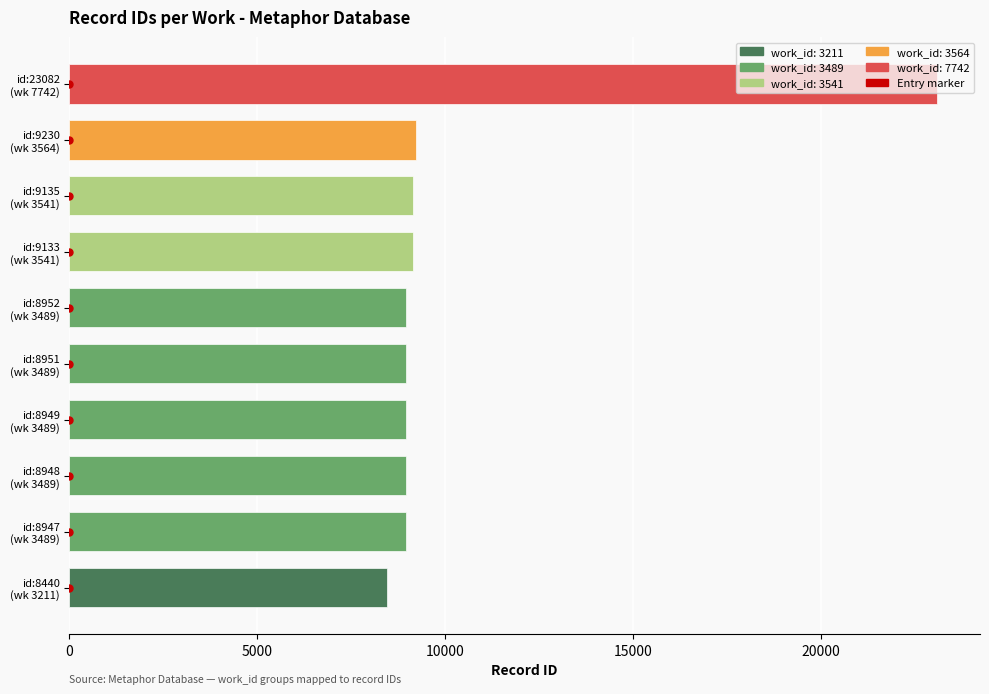

At which category does the chart reach its minimum across all series?

id:8440 (wk 3211)